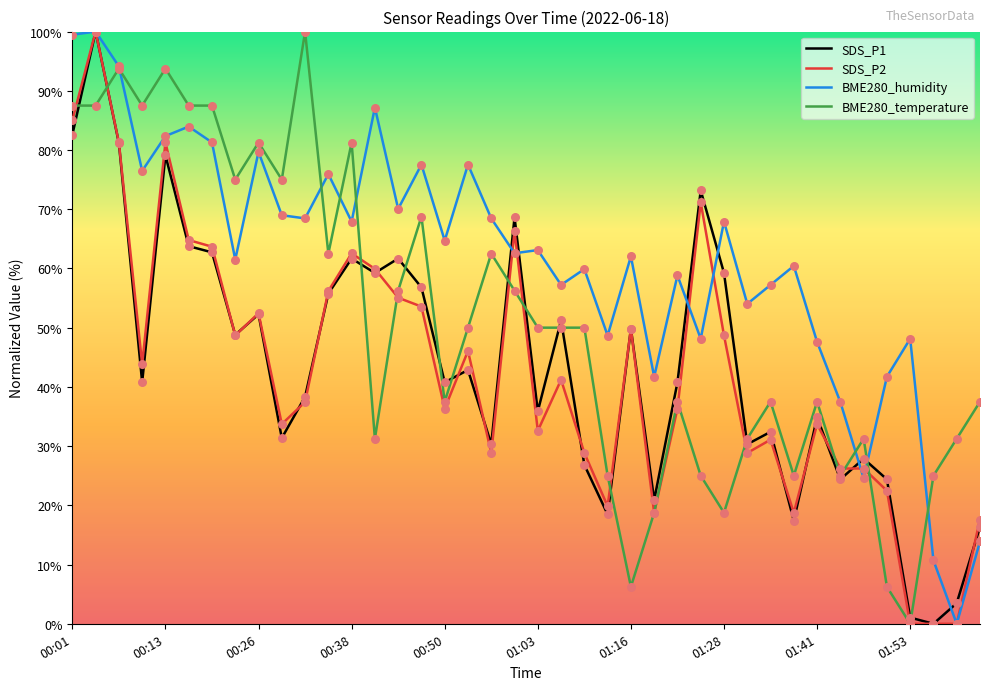

What are all the series names shown in the legend?

SDS_P1, SDS_P2, BME280_humidity, BME280_temperature